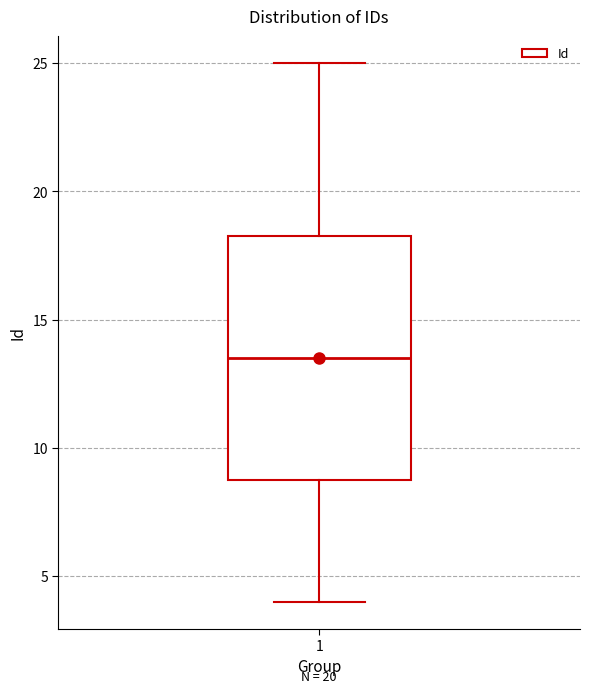

Where does the median line of the box at x = 1 sit on the y-axis? The values are not printed on the chart, so give them approximately, as read against the axis.

13.5